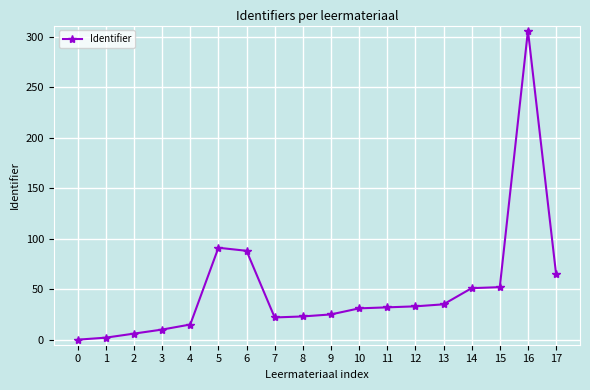

At which label does the data first exceed 32?

5